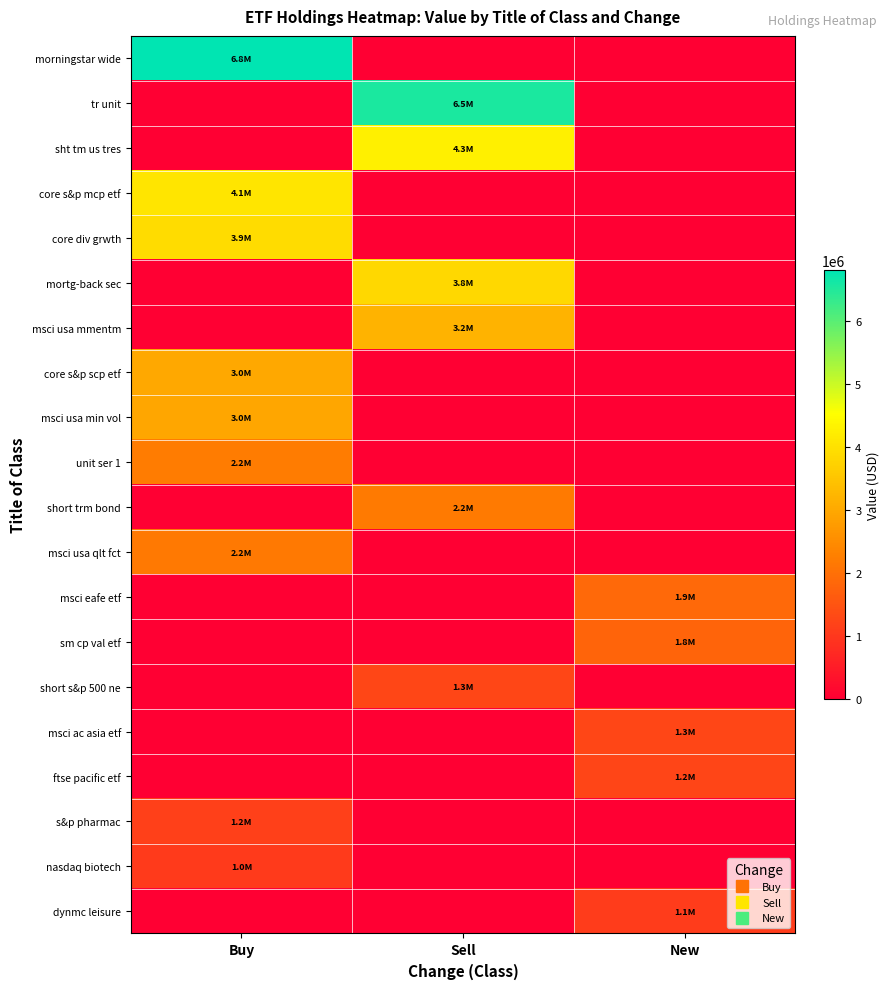

What is the difference between the highest and lowest values at Buy?

6804000